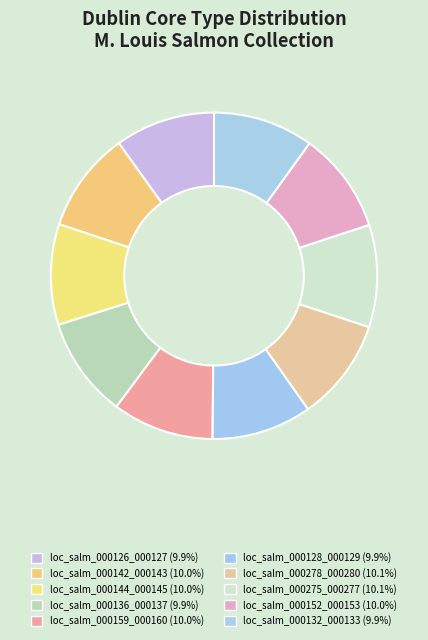

The loc_salm_000136_000137 slice represents 24% of the pie. True or false?

False